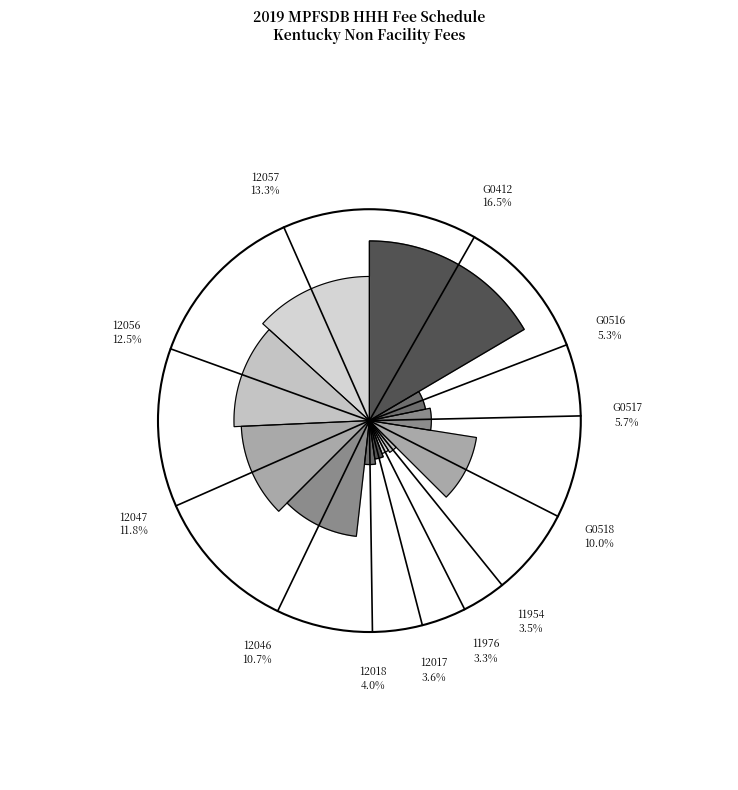

Count the number of slices in the pie.

12